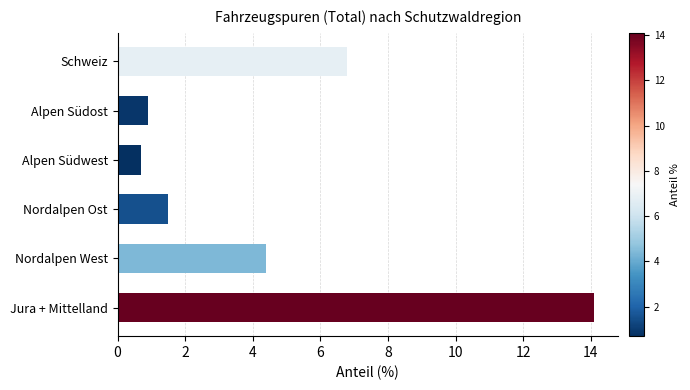

Where is the data nearest to the value 7?

Schweiz